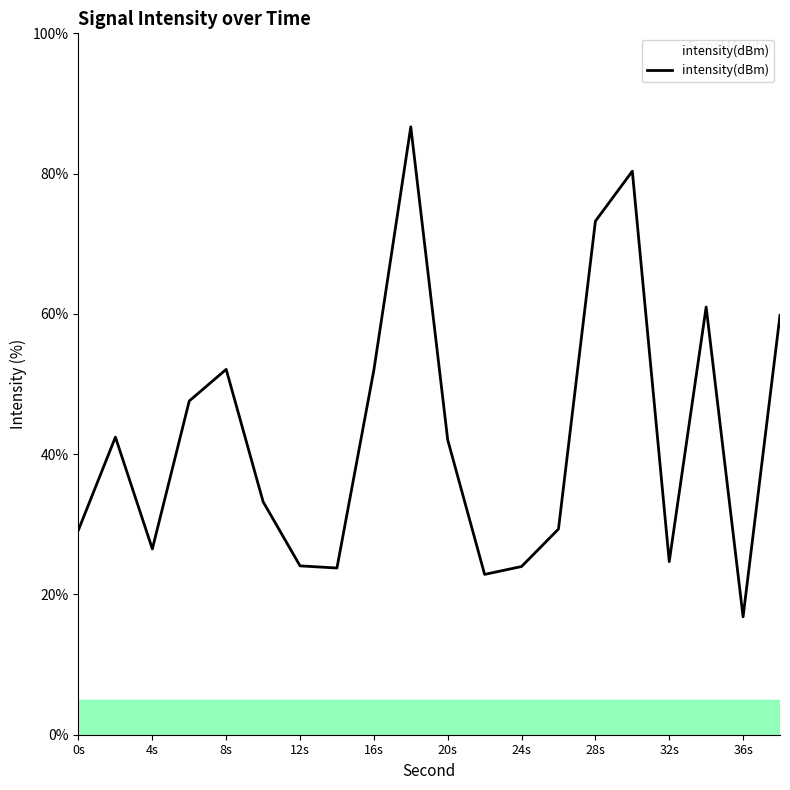

How many lines are shown in the chart?

1